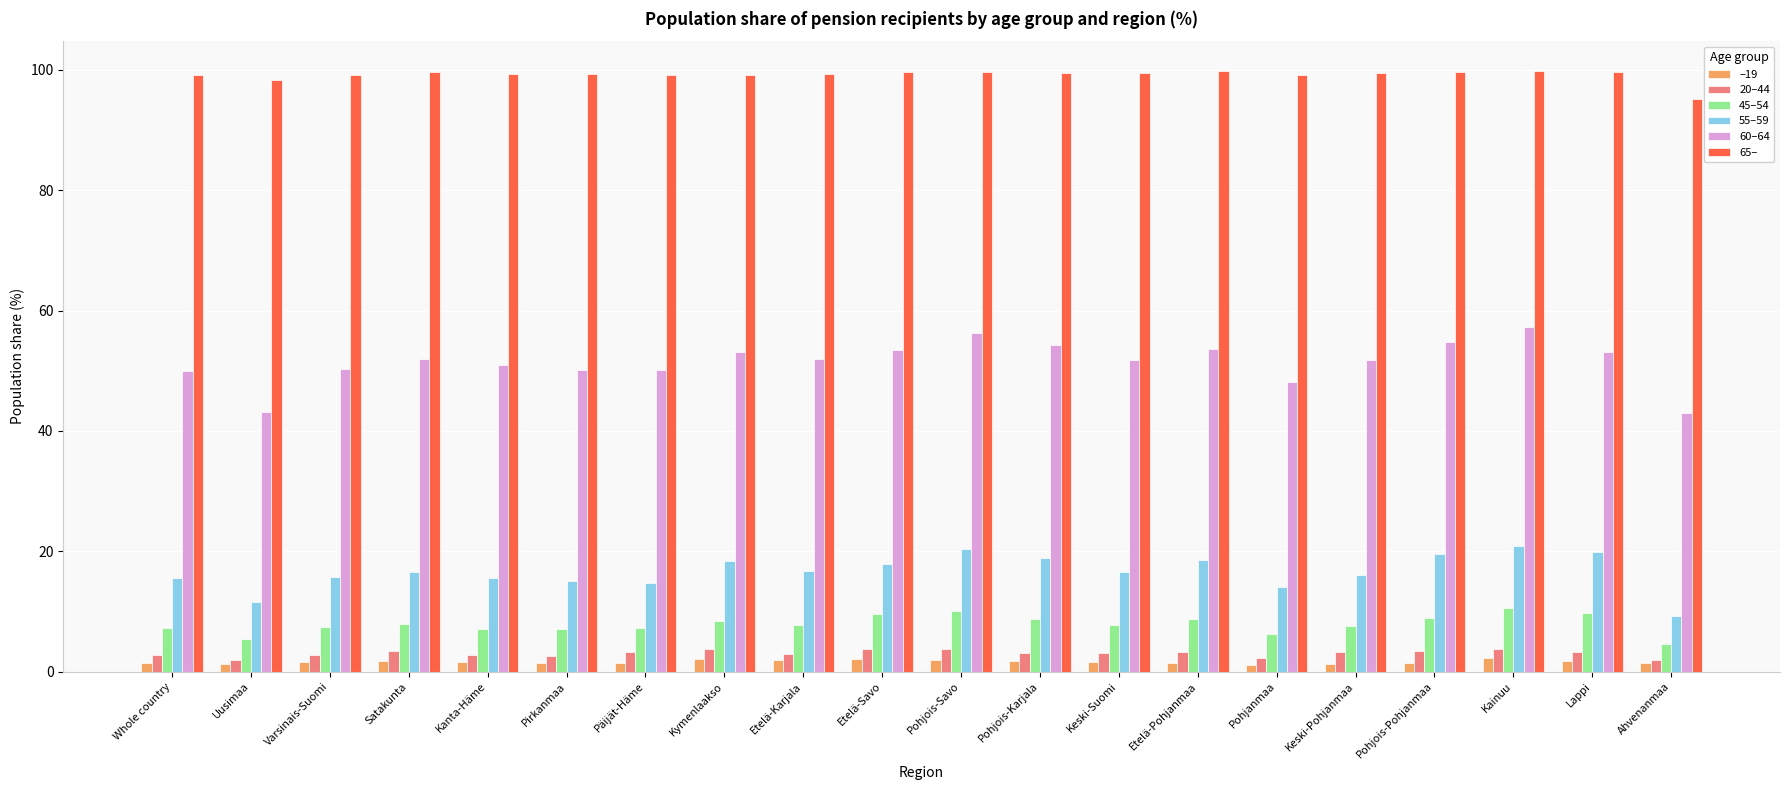

Is it true that 65– equals 99.5 at Pohjois-Karjala?

True